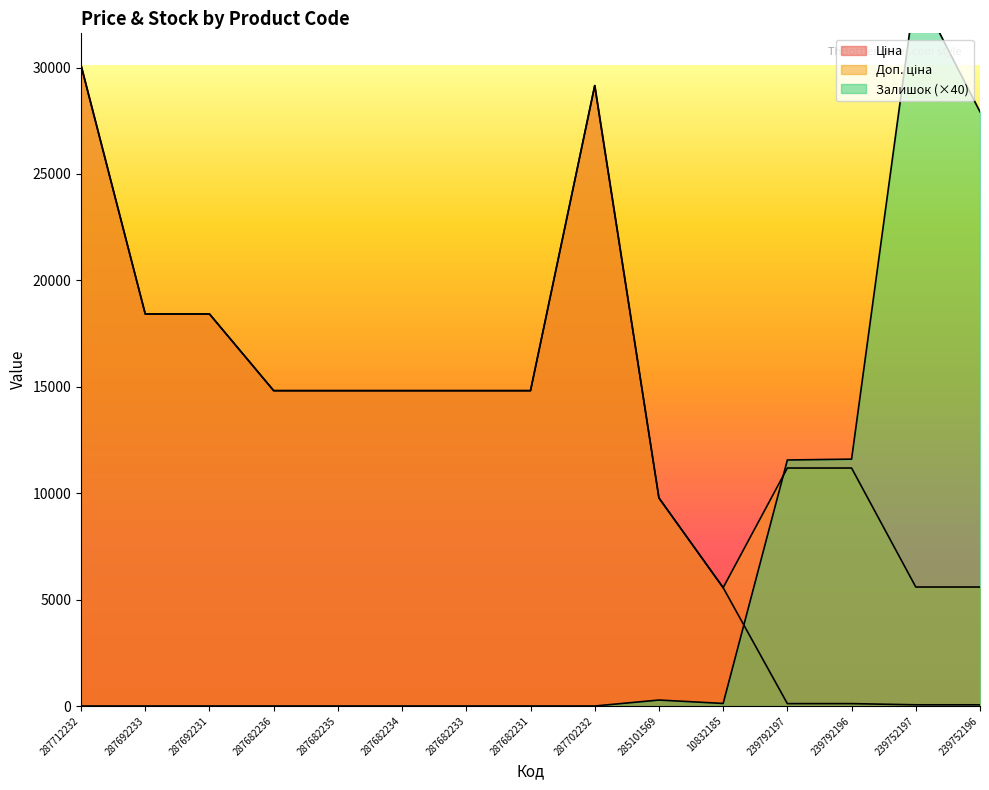

Where does the Доп. ціна series first go above 14817?

287712232